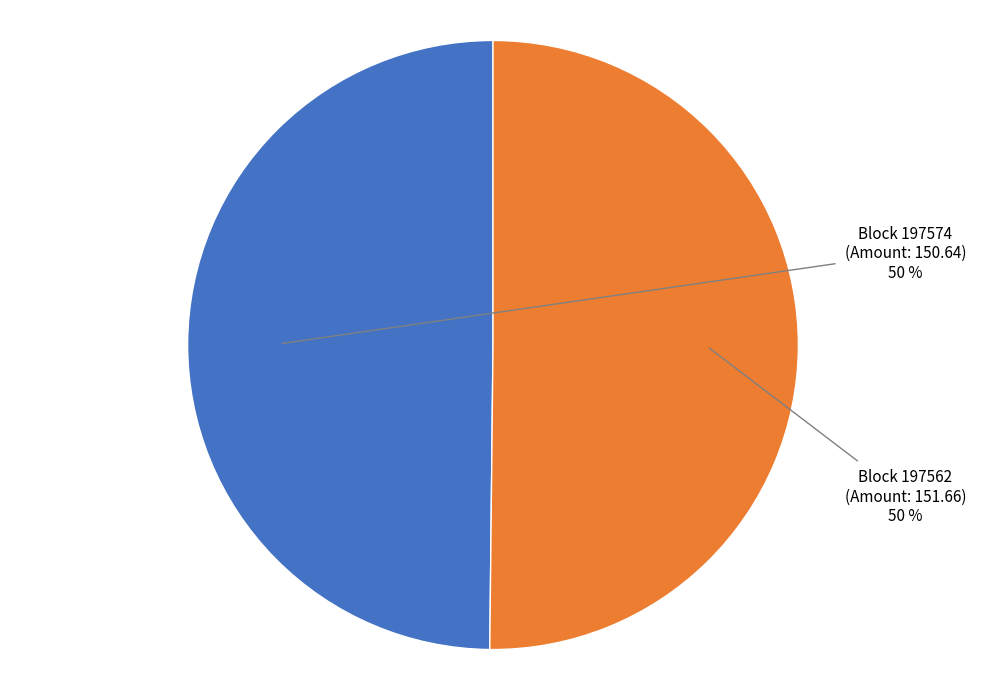

To the nearest percent, what is the average slice percentage?

50%